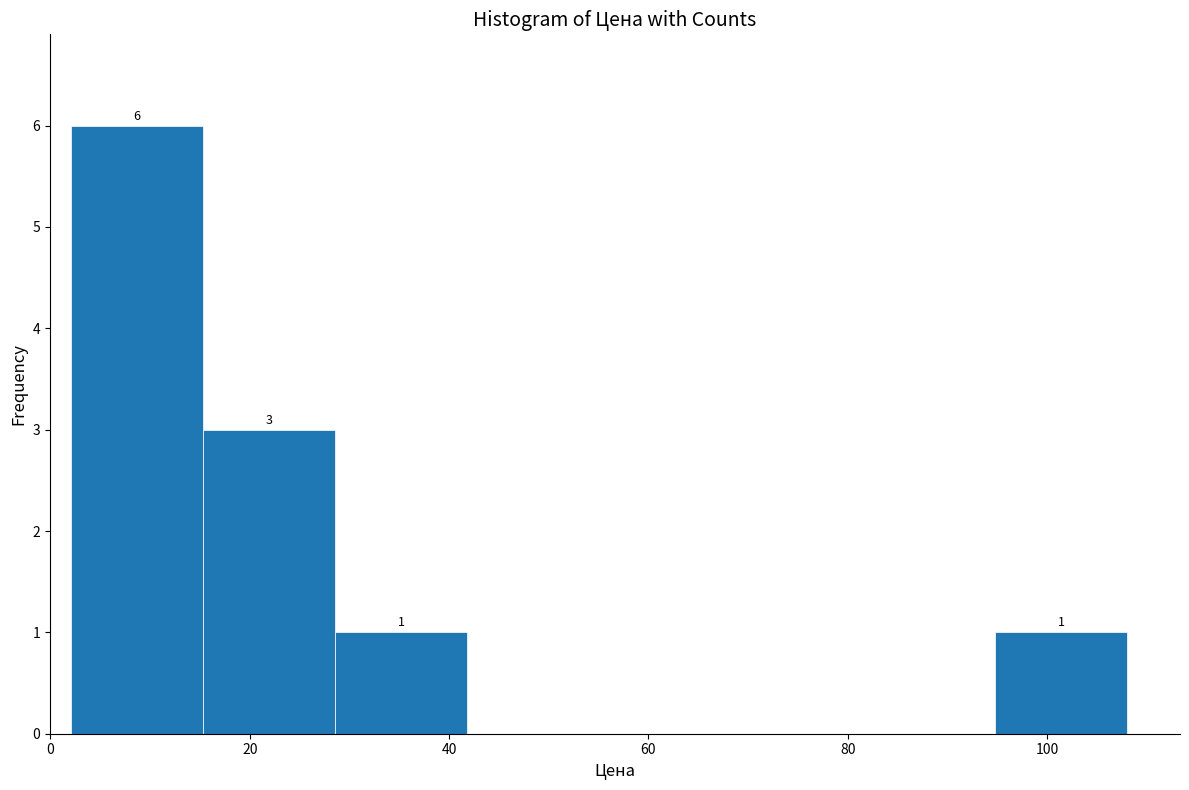

Over which range of the x-axis is the bar tallest?

2 to 16